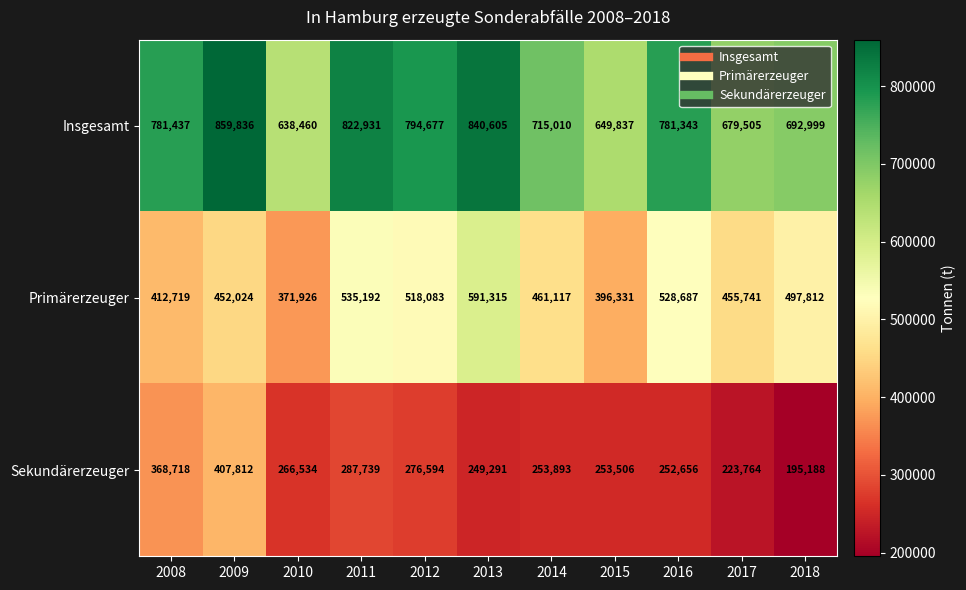

At which category is the sum across all series the highest?

2009